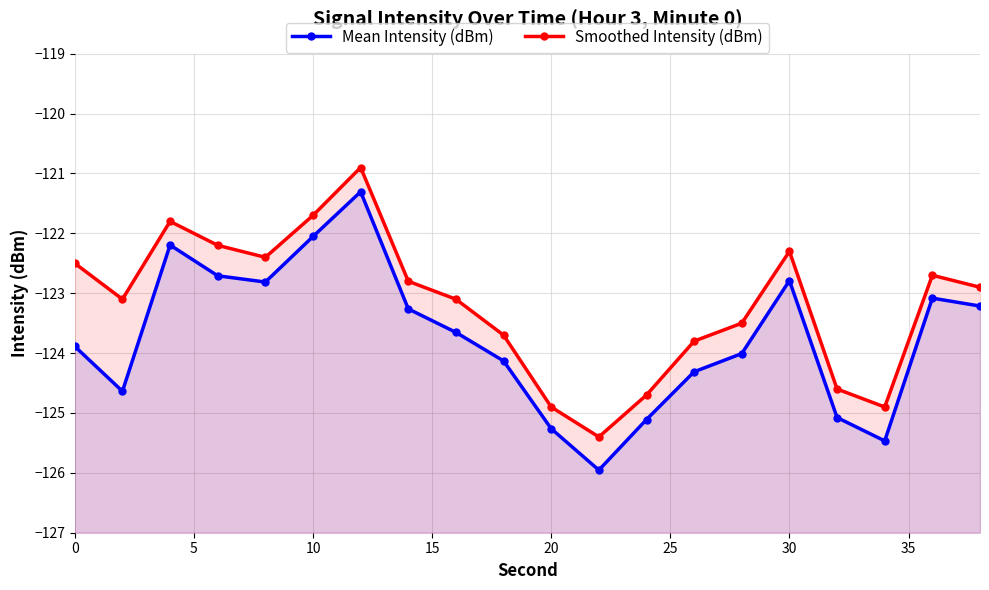

Rank the series at 5 from lowest to highest value.

Mean Intensity (dBm), Smoothed Intensity (dBm)